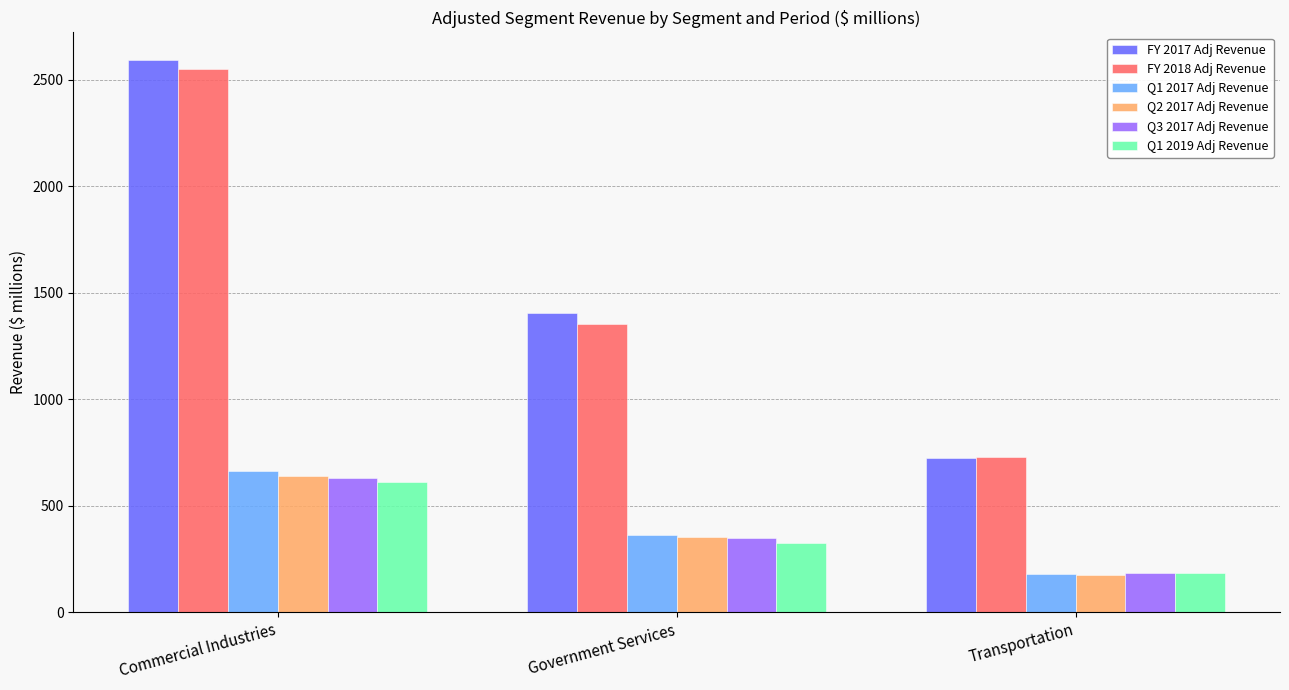

How many distinct data groups are displayed?

6